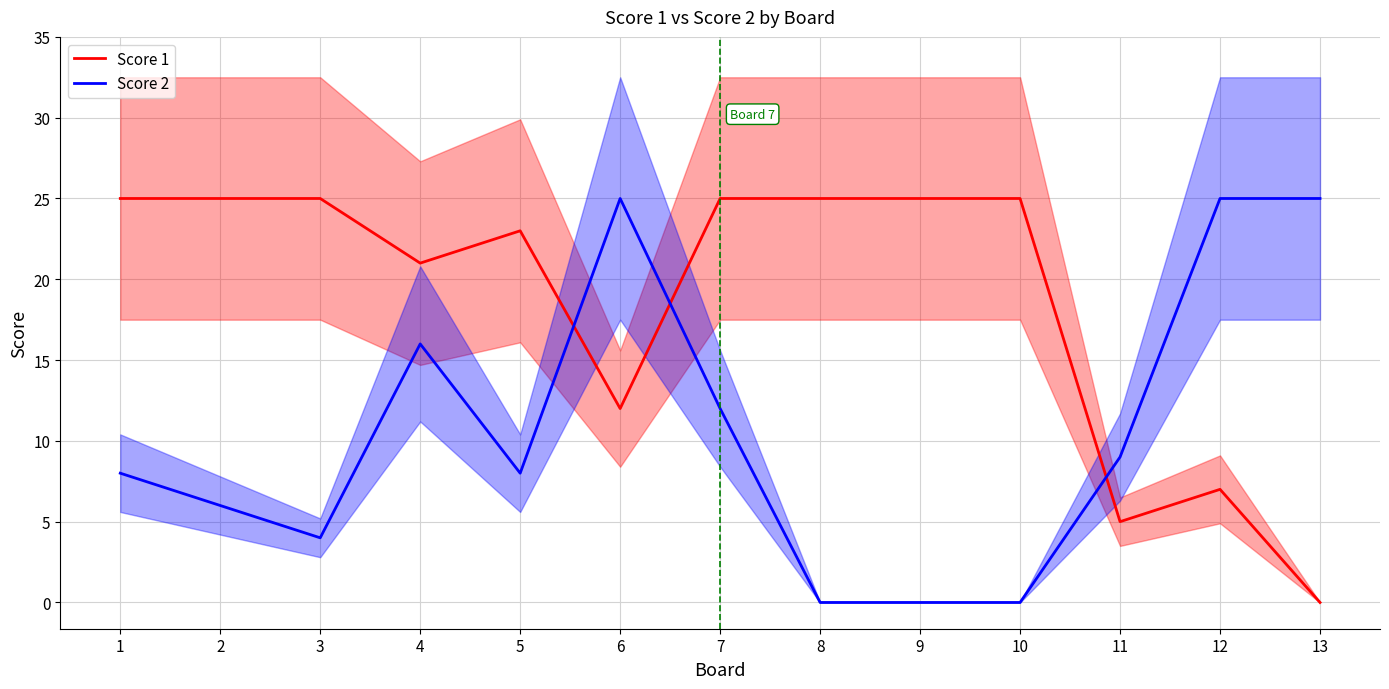

Is this an area chart (filled region under the line)?

No